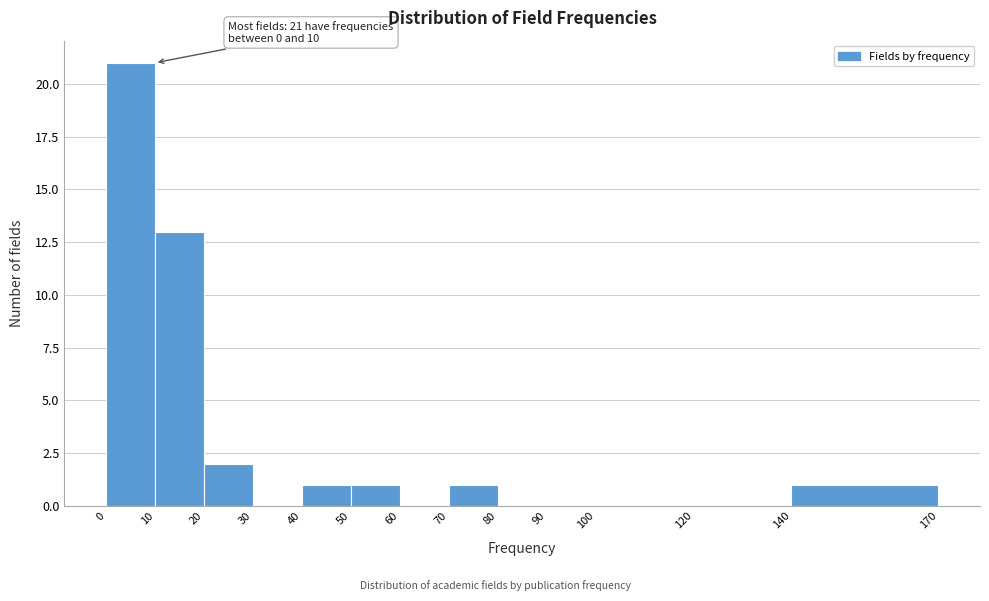

Over which range of the x-axis is the bar tallest?

0 to 10